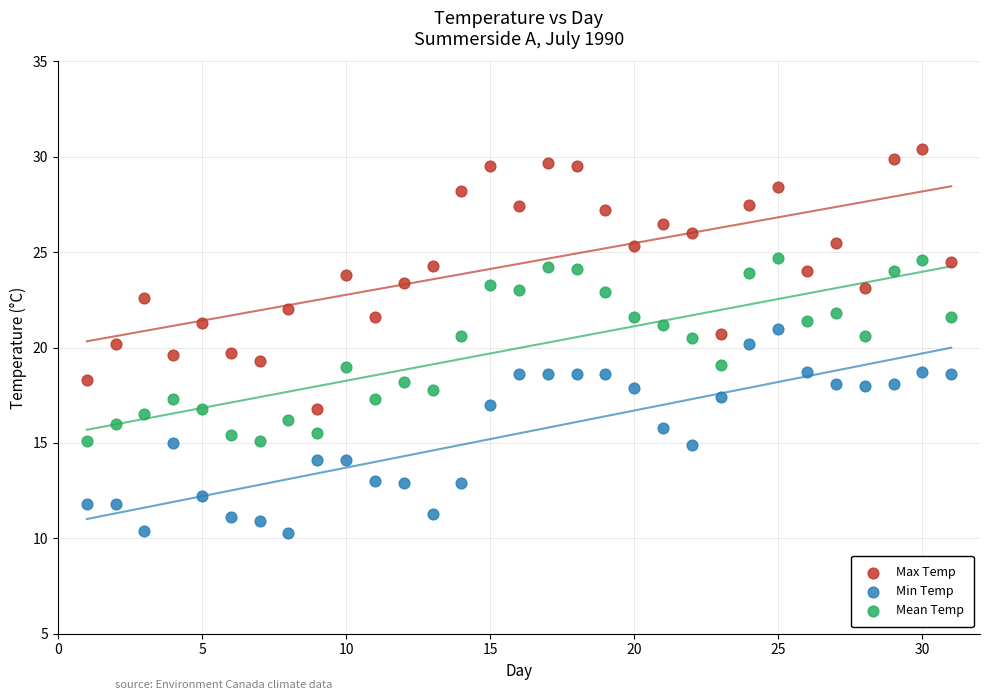

Which series has the largest Y range (max minus min)?

Max Temp